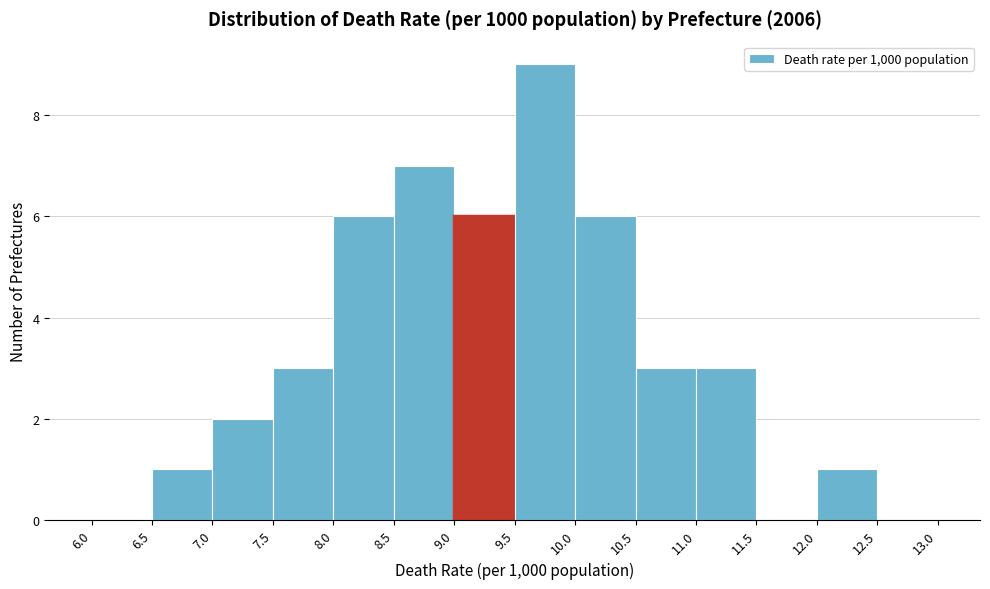

How tall is the bar that spans 8.5 to 9.0 on the x-axis? The values are not printed on the chart, so give them approximately, as read against the axis.

7